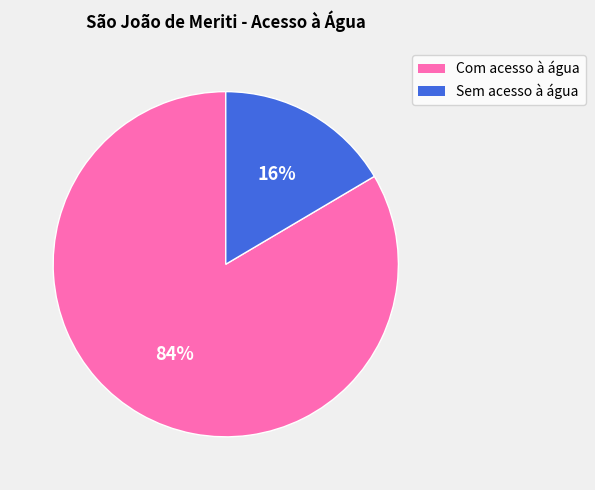

How many slices are in this pie chart?

2